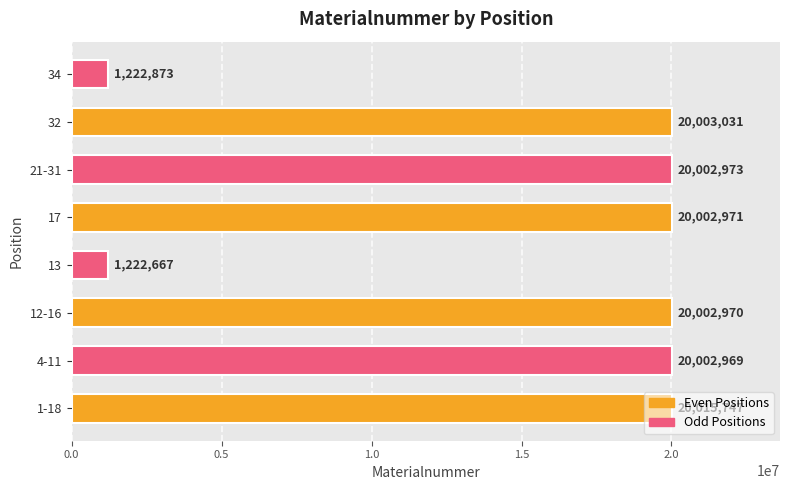

True or false: the data shows 1222873 at 34.

True